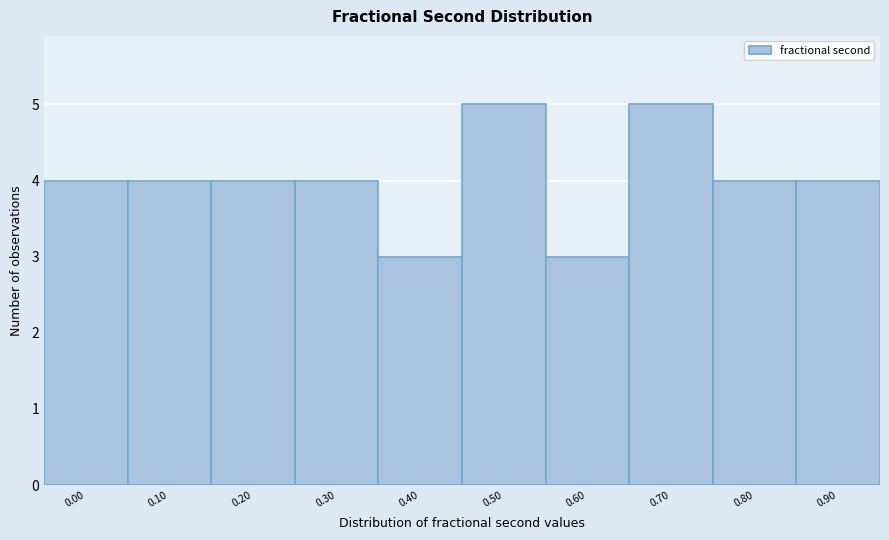

Reading left to right, list all the values displayed in this chart.

0.00=4	0.10=4	0.20=4	0.30=4	0.40=3	0.50=5	0.60=3	0.70=5	0.80=4	0.90=4